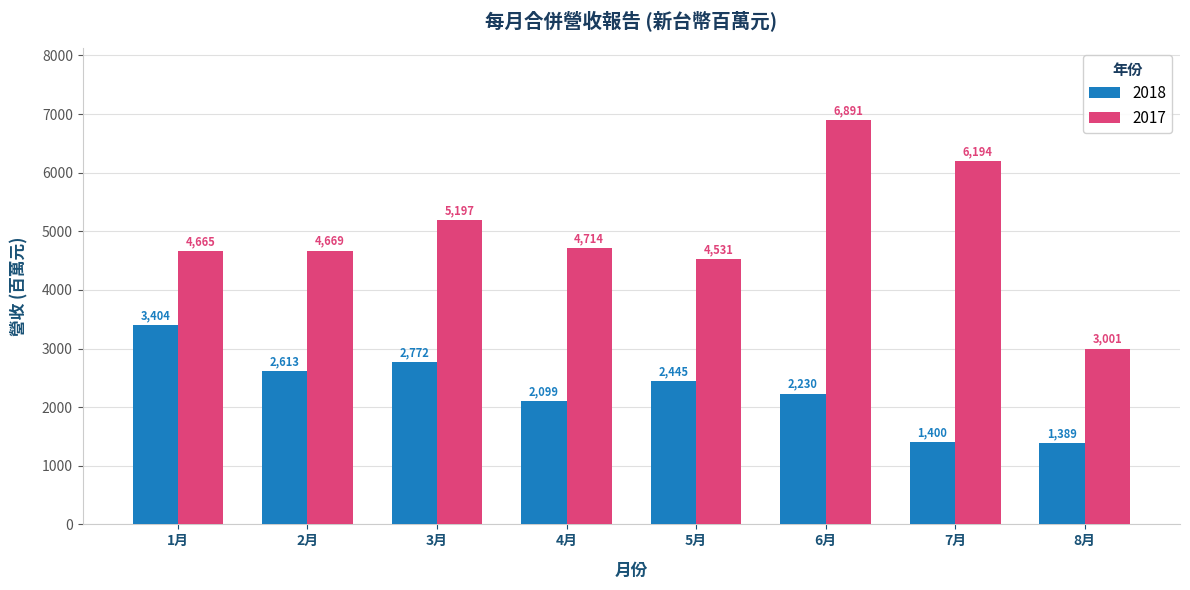

True or false: 2017 has a value of 7171.0 at 3月.

False